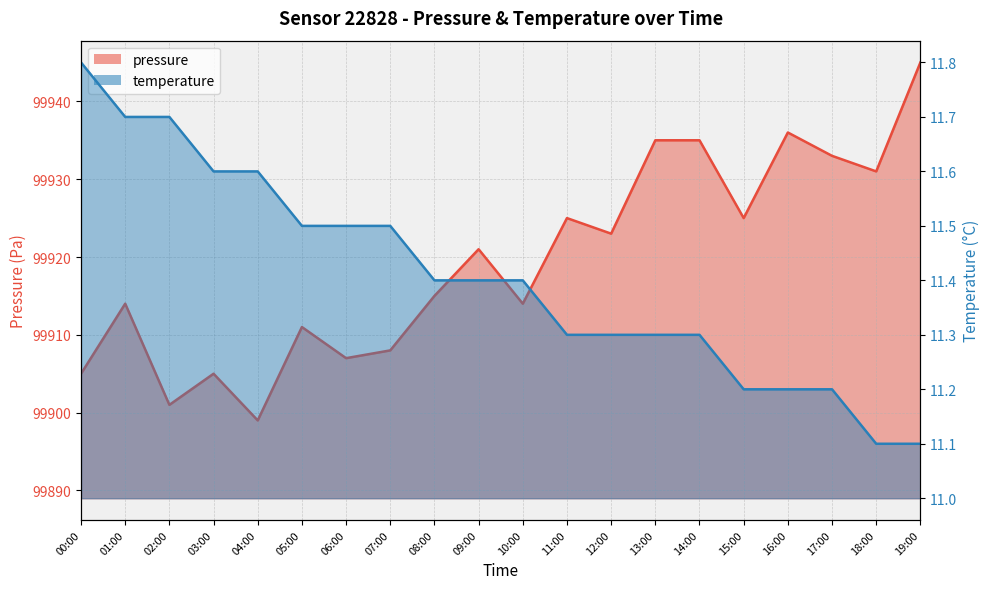

Which category has the highest value across all series?

19:00